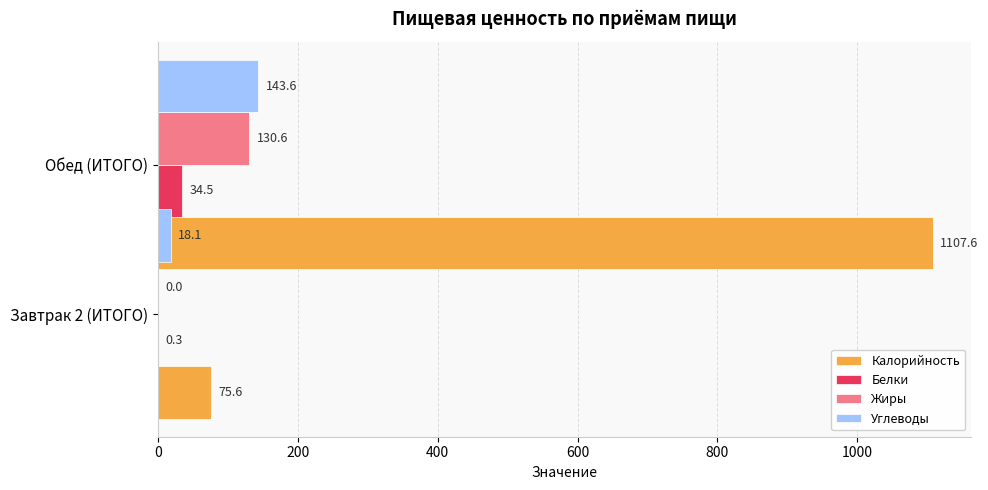

Reading left to right, list all the values displayed in this chart.

Калорийность: 75.6	1107.6
Белки: 0.3	34.5
Жиры: 0.0	130.6
Углеводы: 18.1	143.6